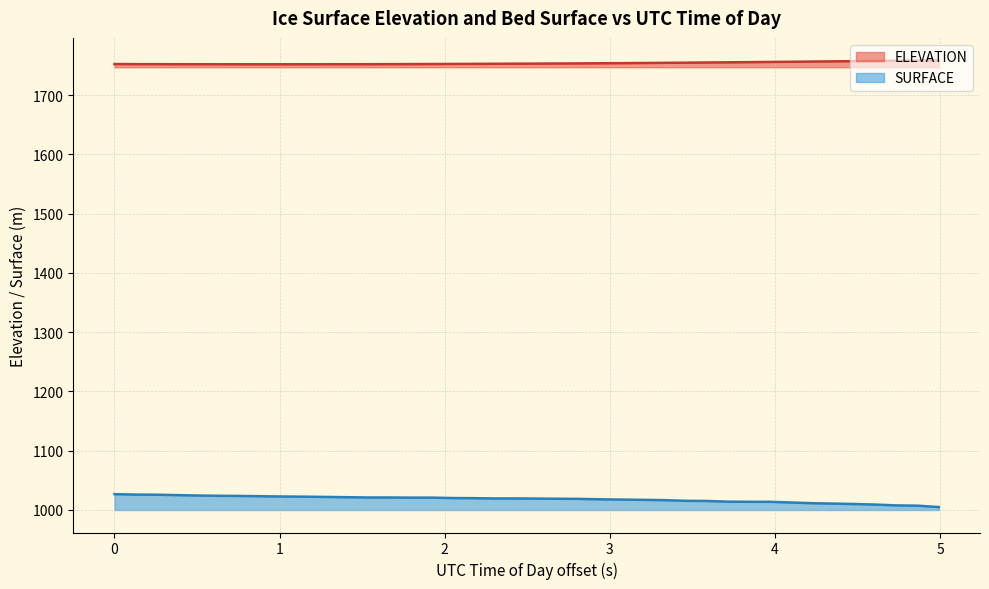

What is the minimum value shown in the chart?

1004.7